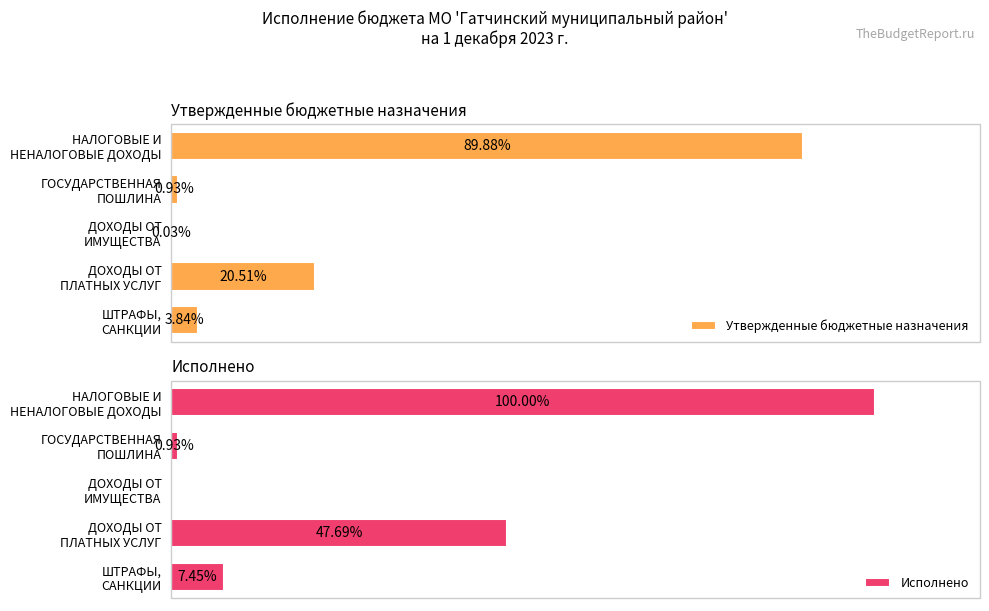

Is it true that Исполнено equals 3402569.9 at ДОХОДЫ ОТ ИМУЩЕСТВА?

False